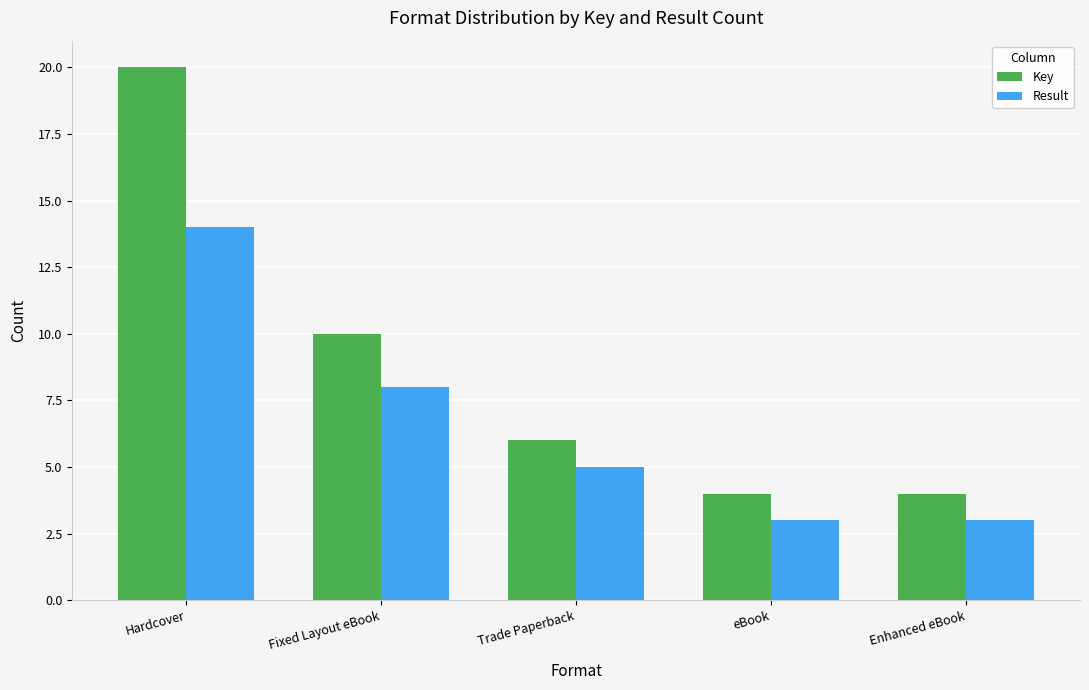

What are all the series names shown in the legend?

Key, Result